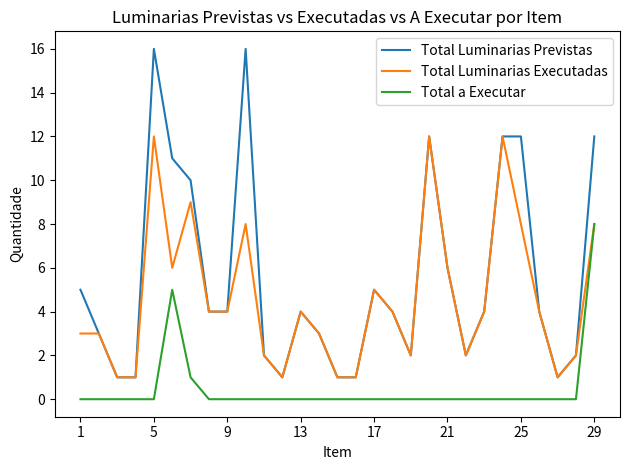

True or false: Total Luminarias Previstas and Total a Executar intersect in this chart.

False